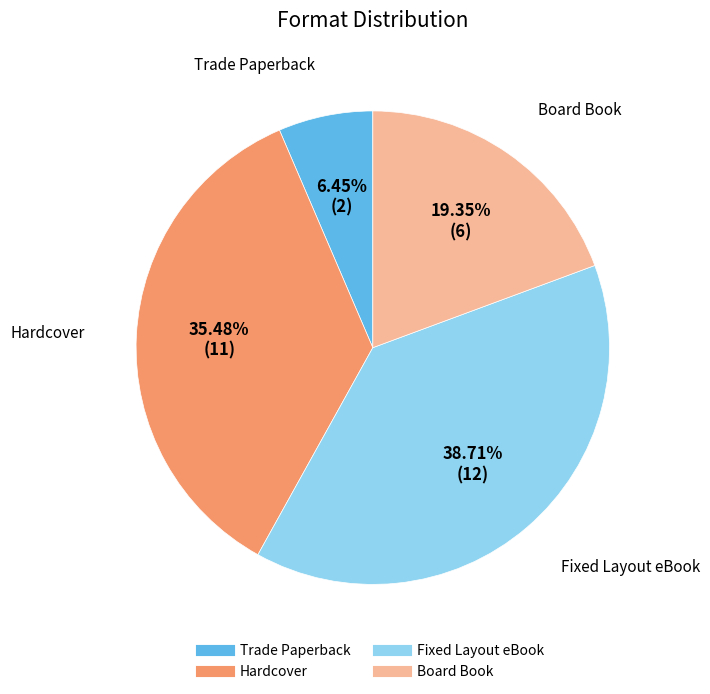

How many slices are in this pie chart?

4